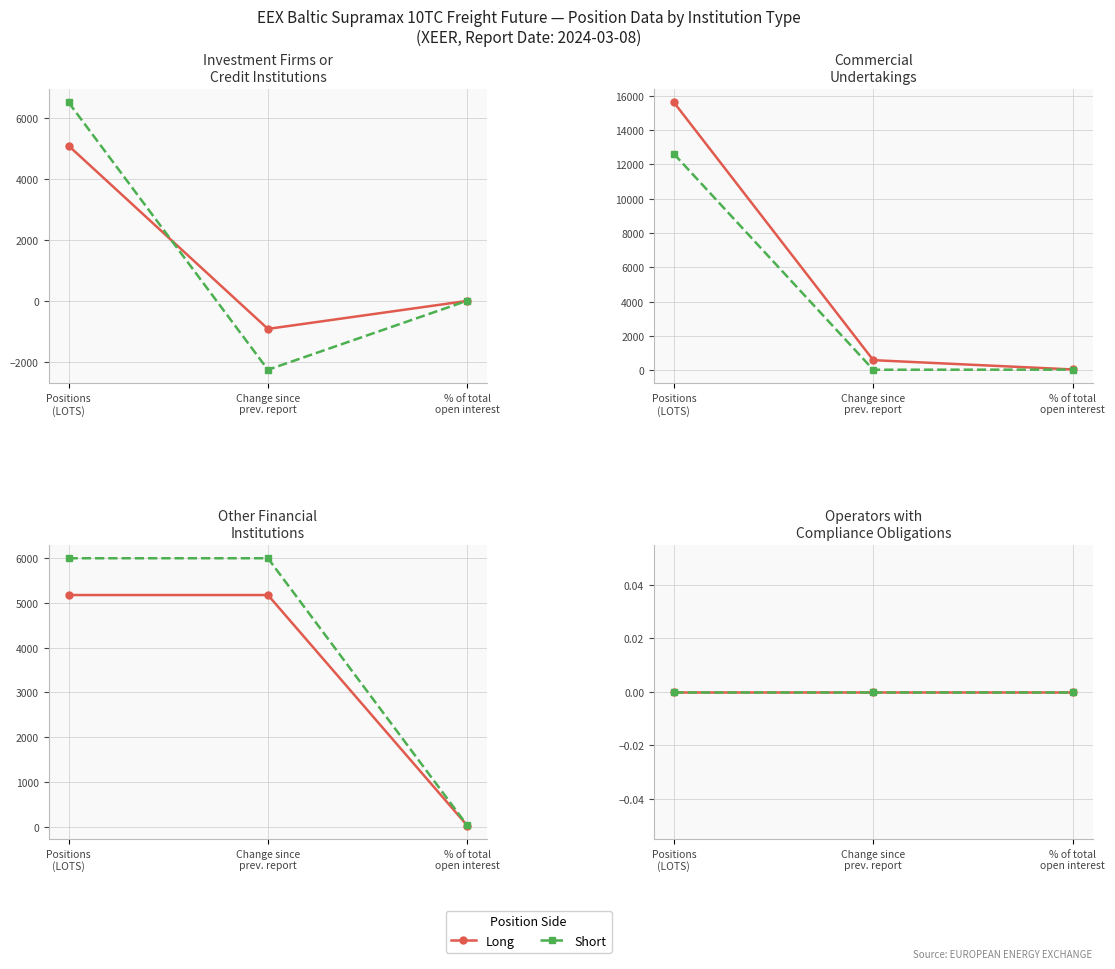

Which label corresponds to the smallest value in the chart?

Change since prev. report